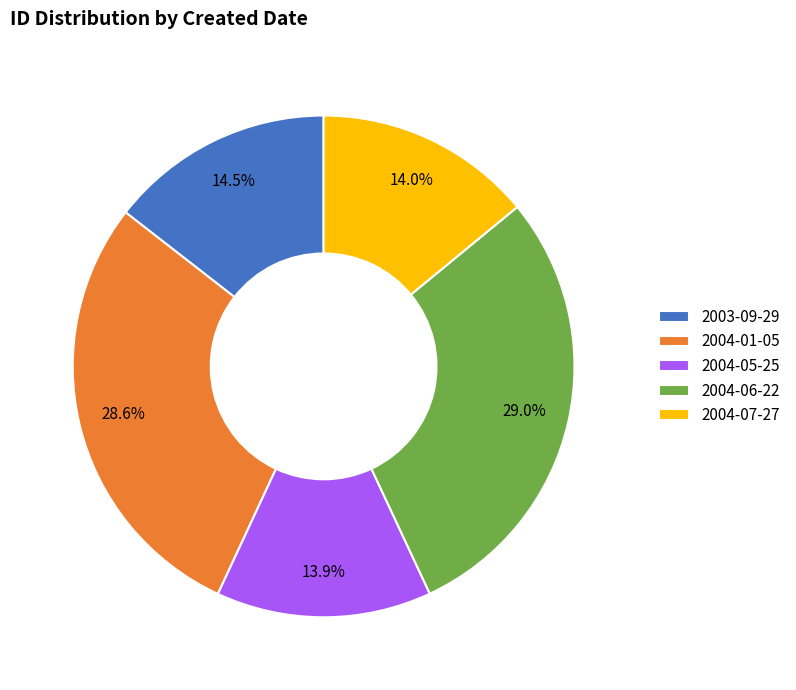

Count the number of slices in the pie.

5